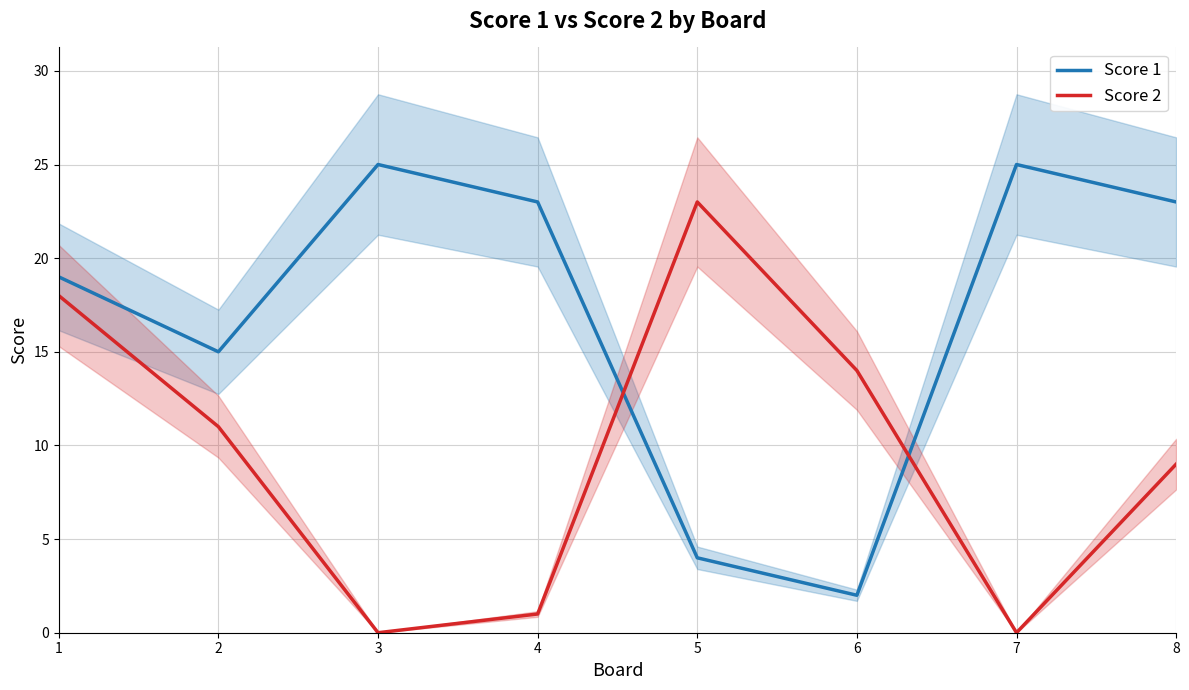

True or false: Score 1 and Score 2 cross at least once.

True